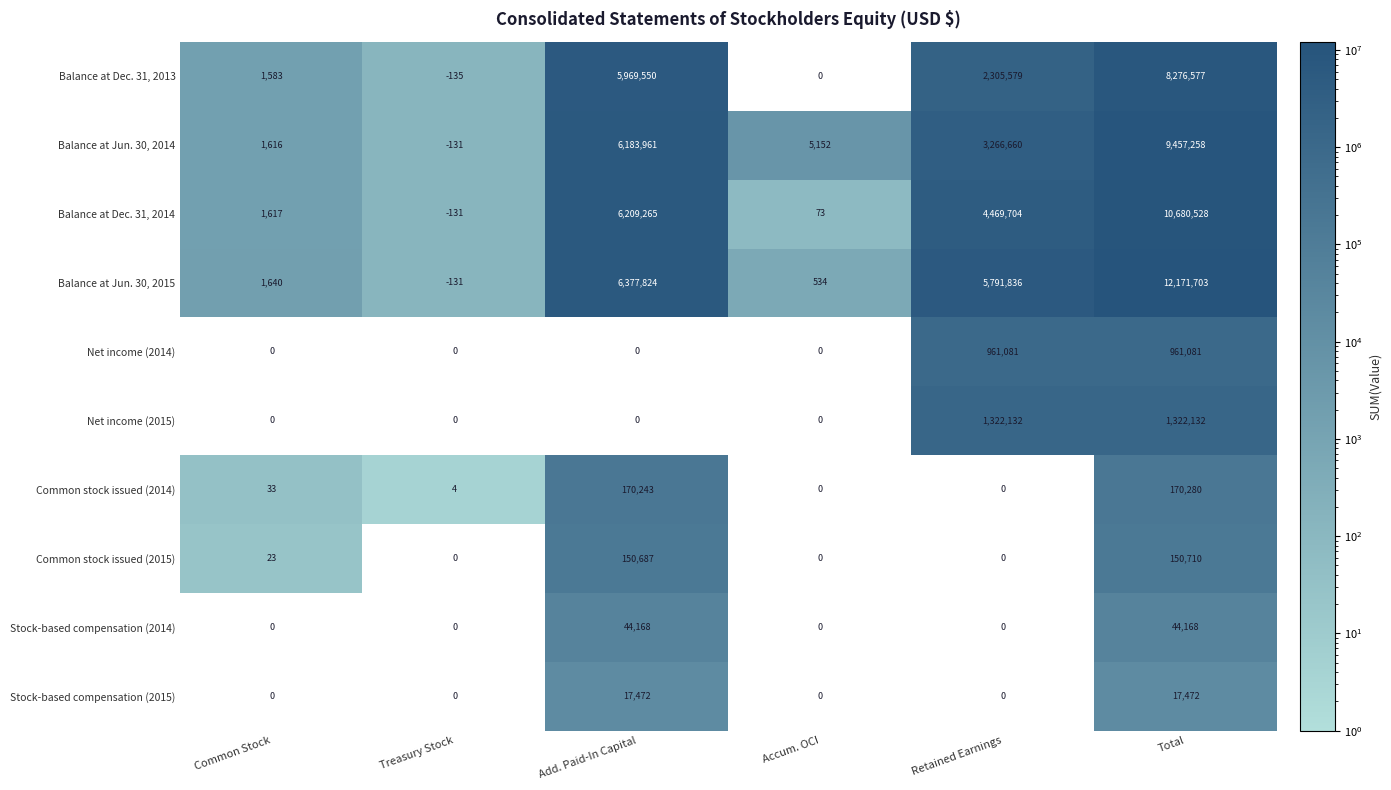

List the series in order of their peak value, lowest first.

Stock-based compensation (2015), Stock-based compensation (2014), Common stock issued (2015), Common stock issued (2014), Net income (2014), Net income (2015), Balance at Dec. 31, 2013, Balance at Jun. 30, 2014, Balance at Dec. 31, 2014, Balance at Jun. 30, 2015